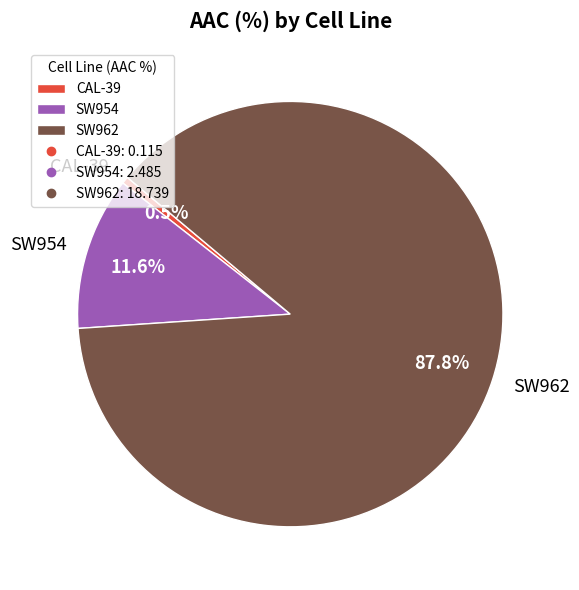

To the nearest percent, what portion does SW962 represent?

88%